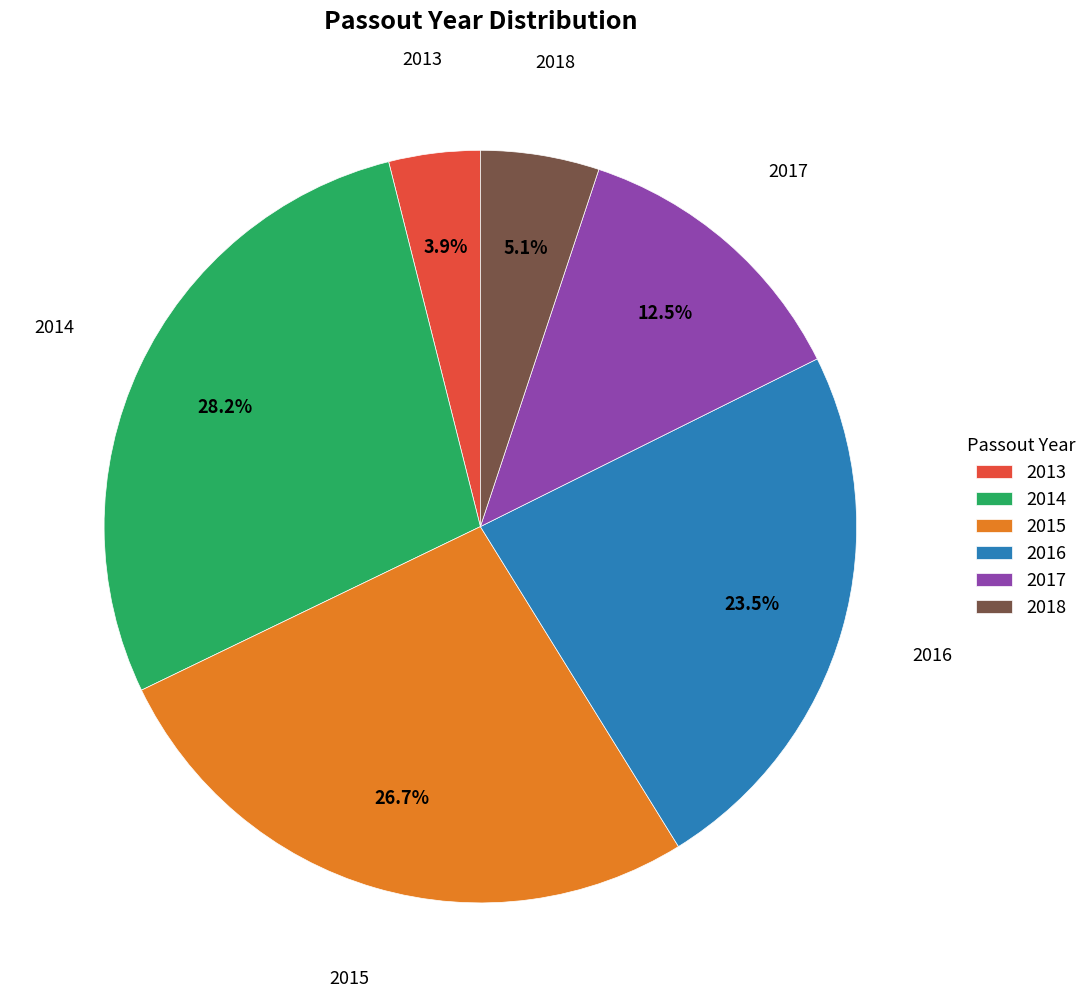

What percentage is NOT represented by 2018?

94.9%